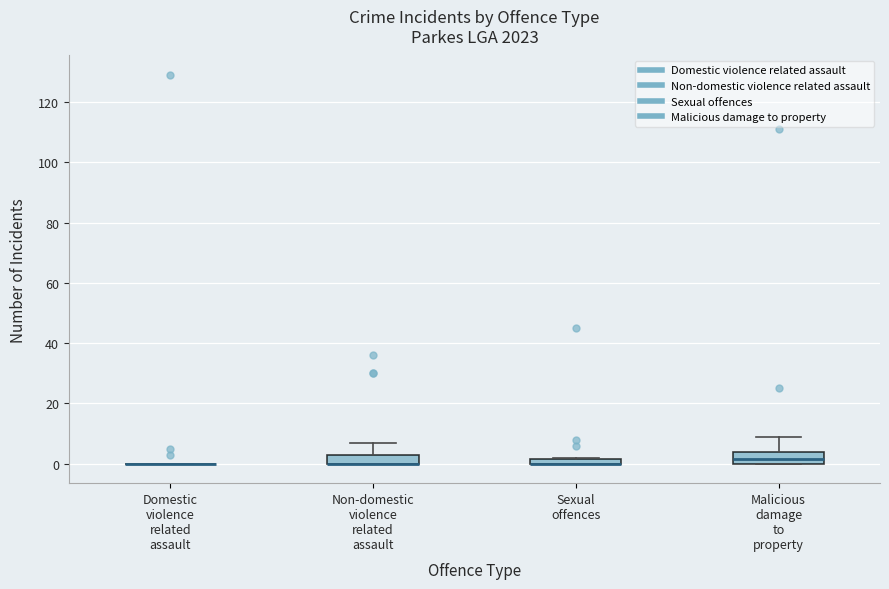

Where is the upper edge of the box for Non-domestic violence related assault on the y-axis? The values are not printed on the chart, so give them approximately, as read against the axis.

4